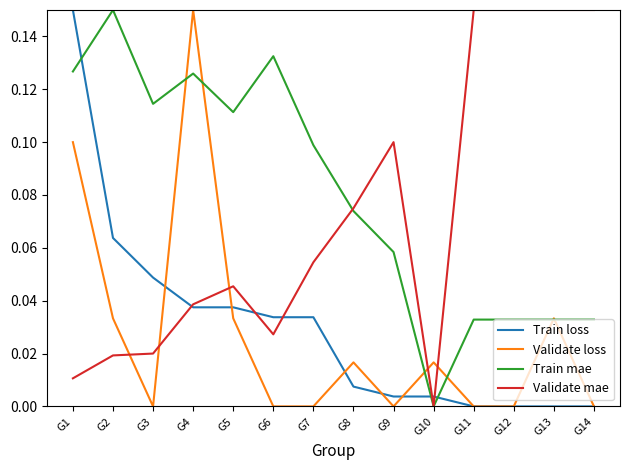

True or false: Validate loss has more than 1 interior local peaks.

True